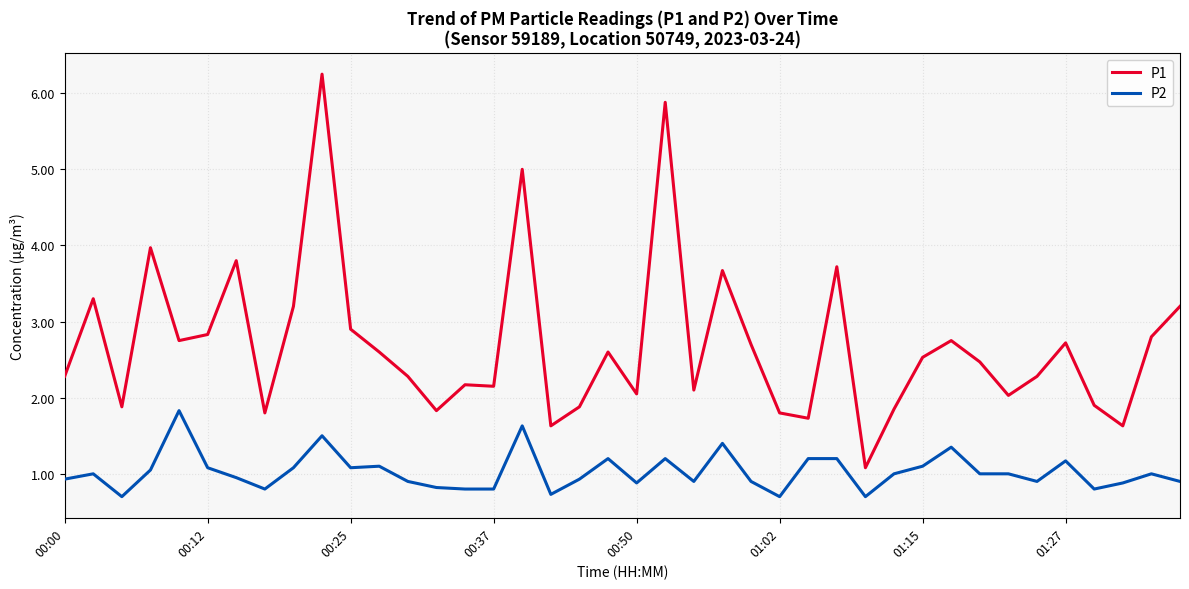

Rank the series by their average value, from lowest to highest.

P2, P1